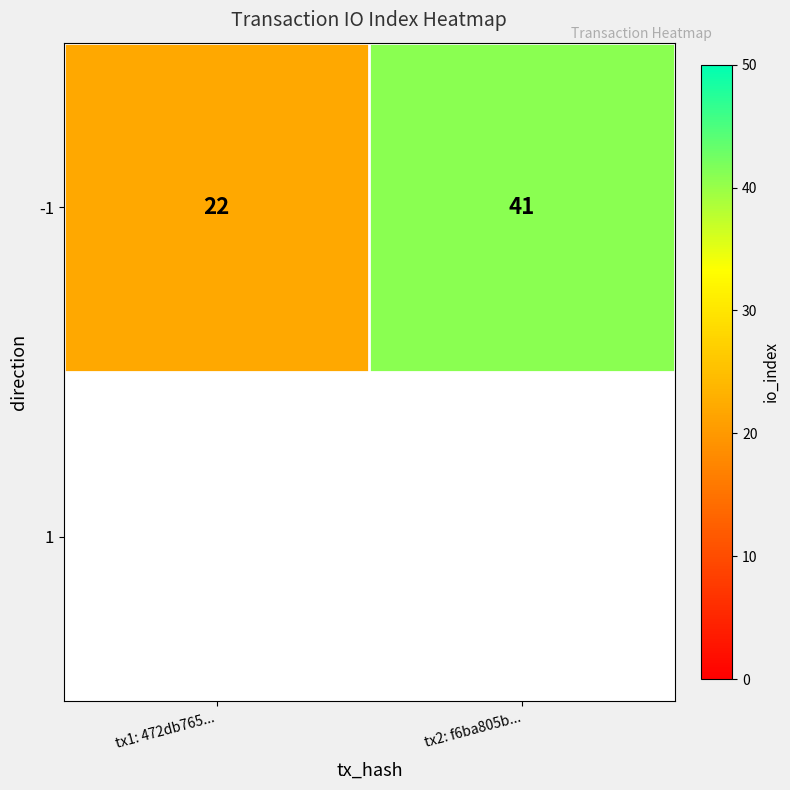

Between tx1: 472db765... and tx2: f6ba805b..., which is larger?

tx2: f6ba805b...